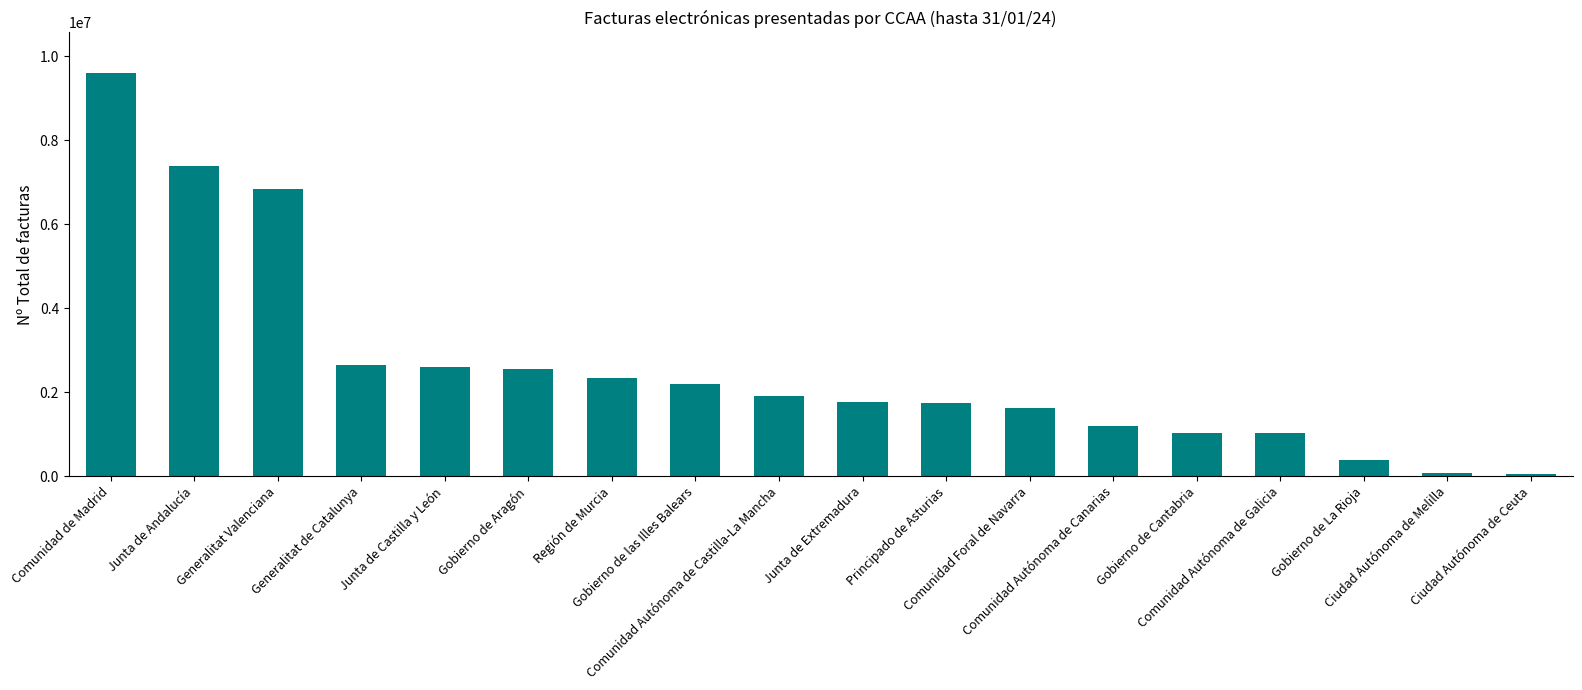

What is the sum of the values at Comunidad Autónoma de Galicia and Comunidad Autónoma de Canarias?

2219012